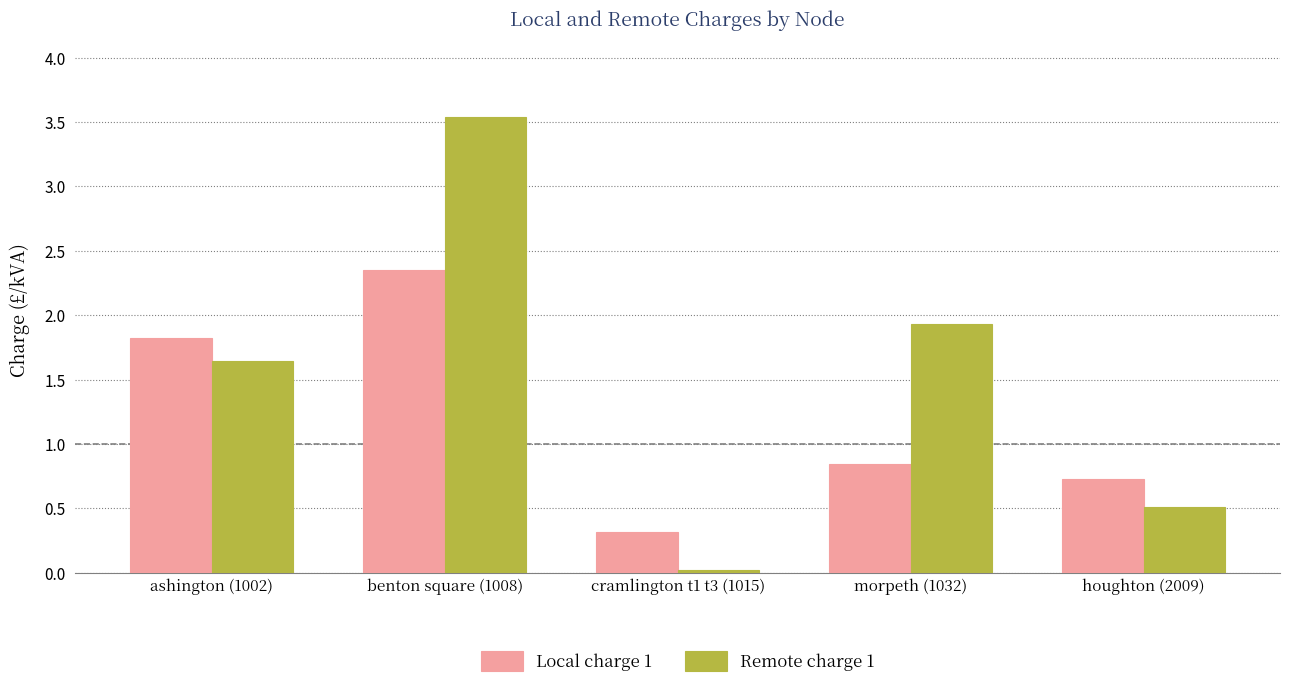

How many bars are there in each group?

2